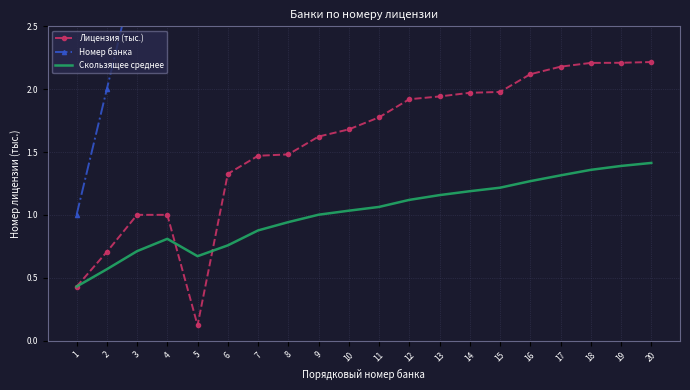

True or false: Скользящее среднее and Номер банка cross at least once.

False